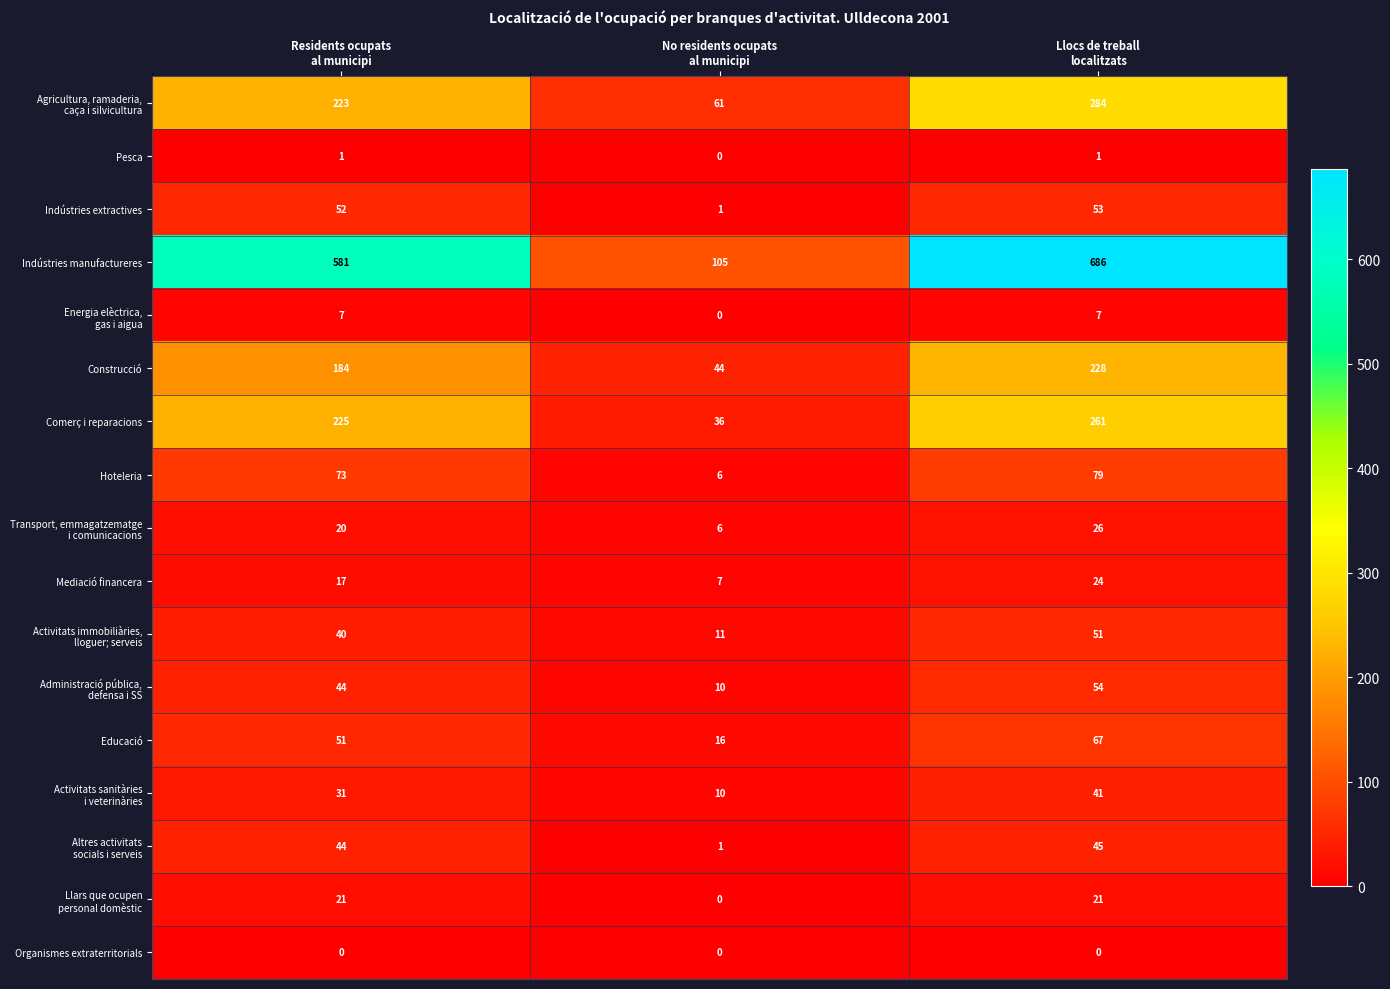

What is the lowest value of the Hoteleria series?

6